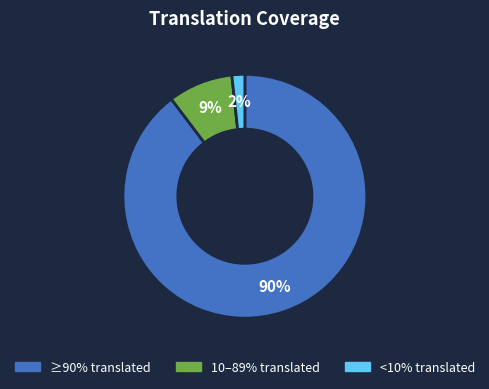

Does any single category account for the majority?

Yes